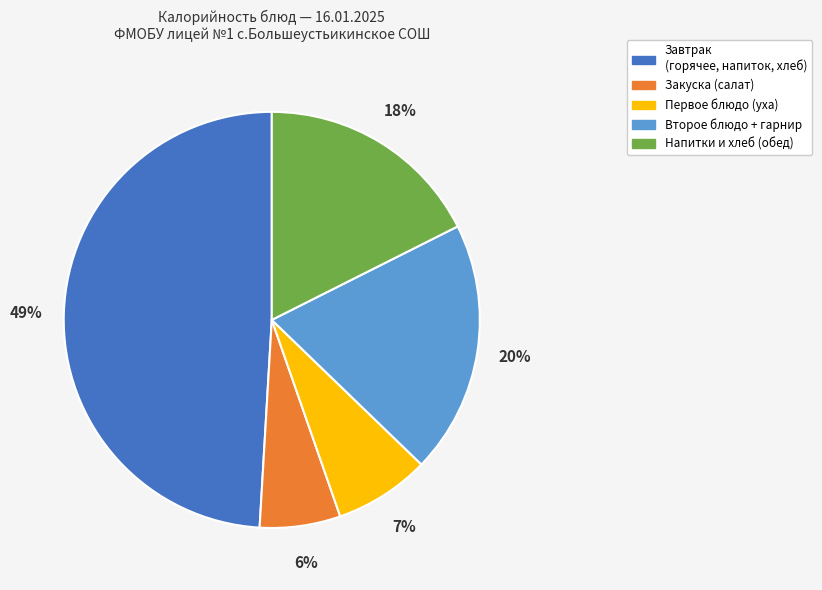

Is there a majority slice in this chart?

No